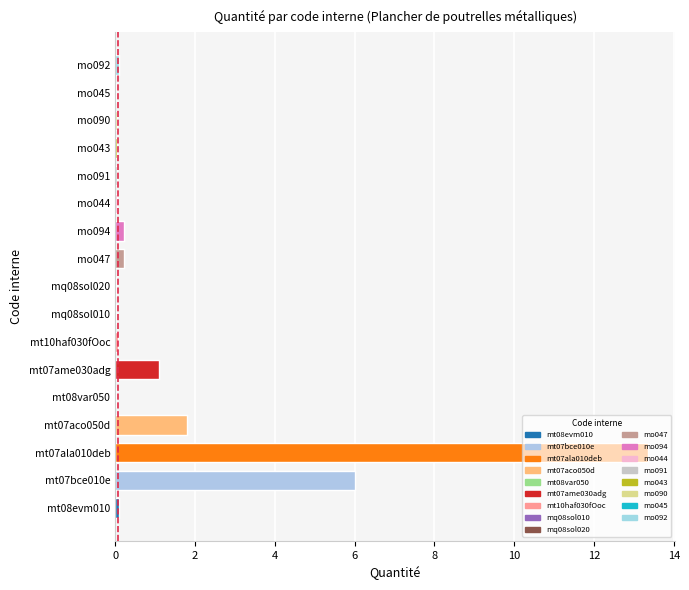

What is the sum of all values?

23.3